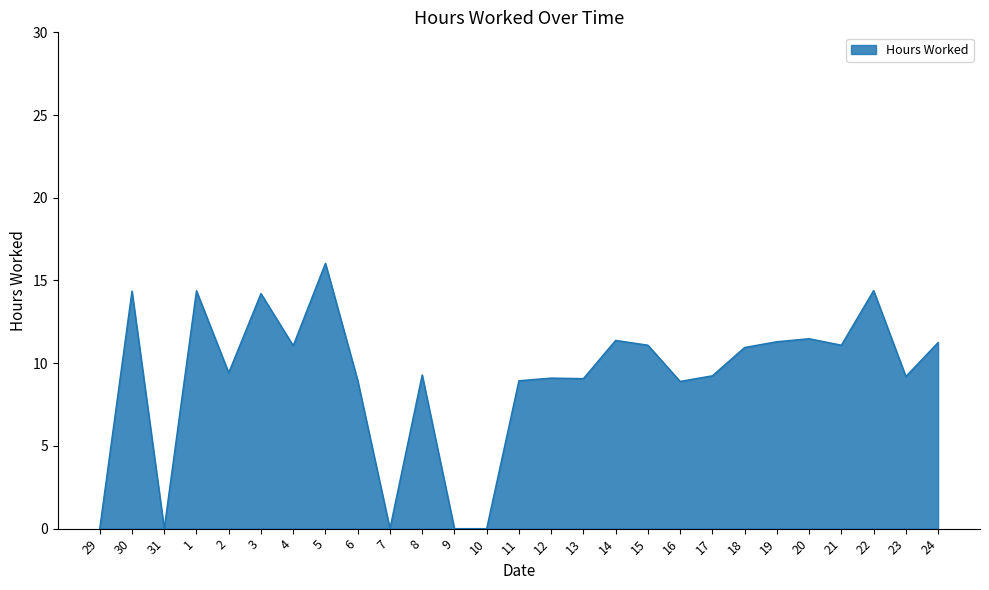

What is the difference between the values at 6 and 9?

9.0